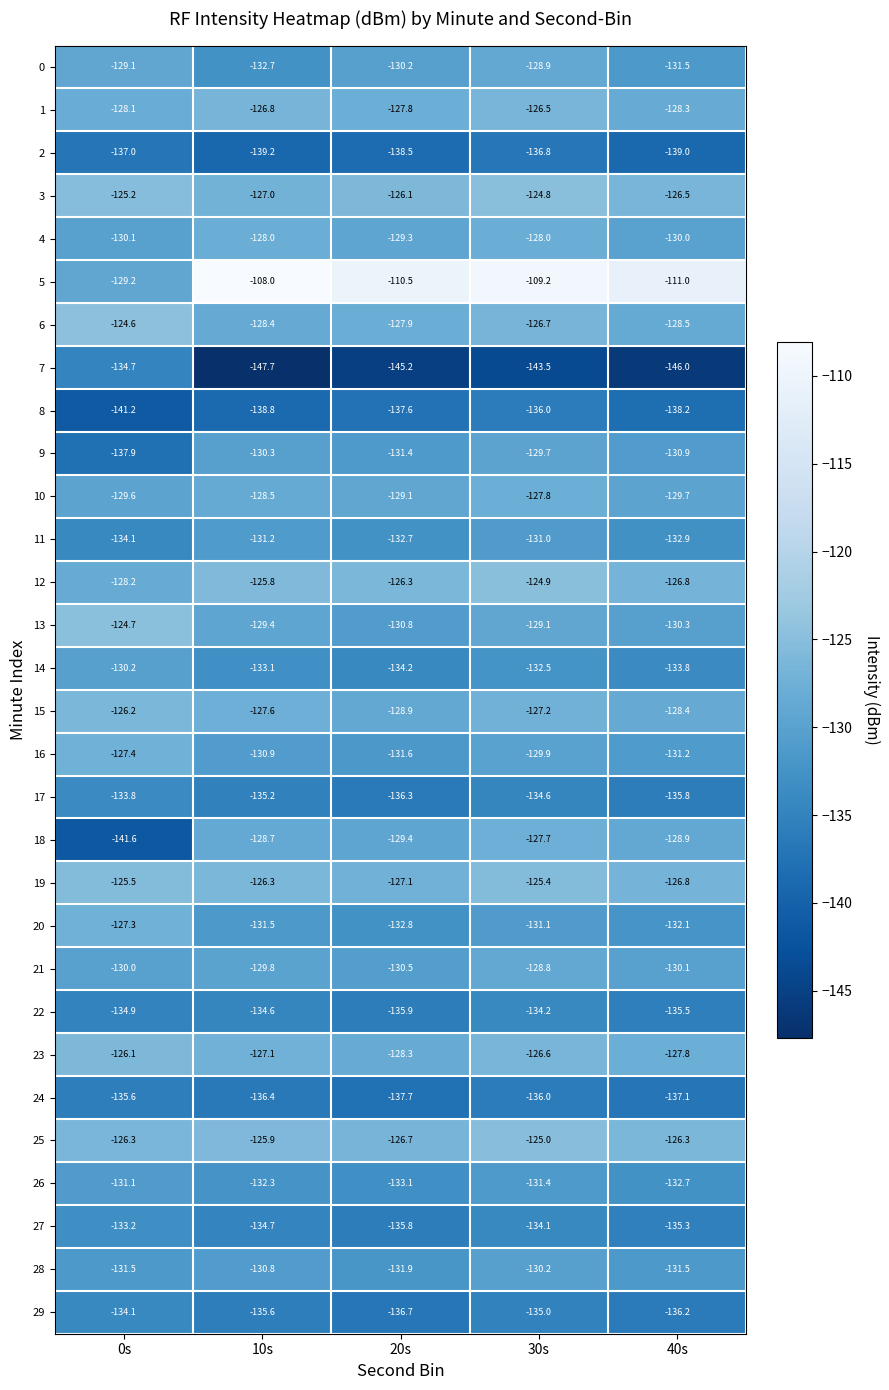

Between 10s and 30s, which series saw the biggest shift?

7